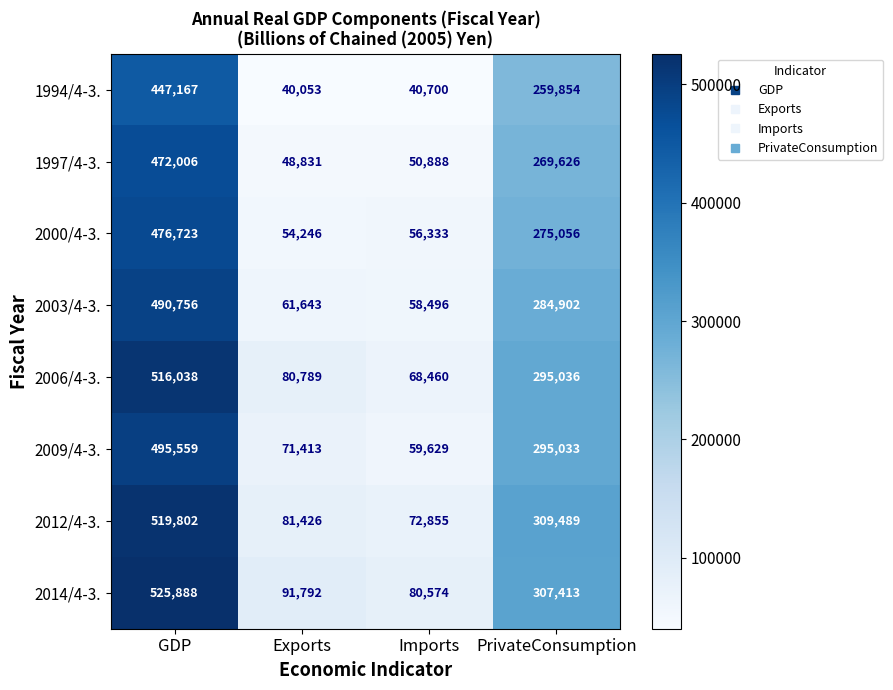

True or false: 2009/4-3. has a value of 59629 at Imports.

True